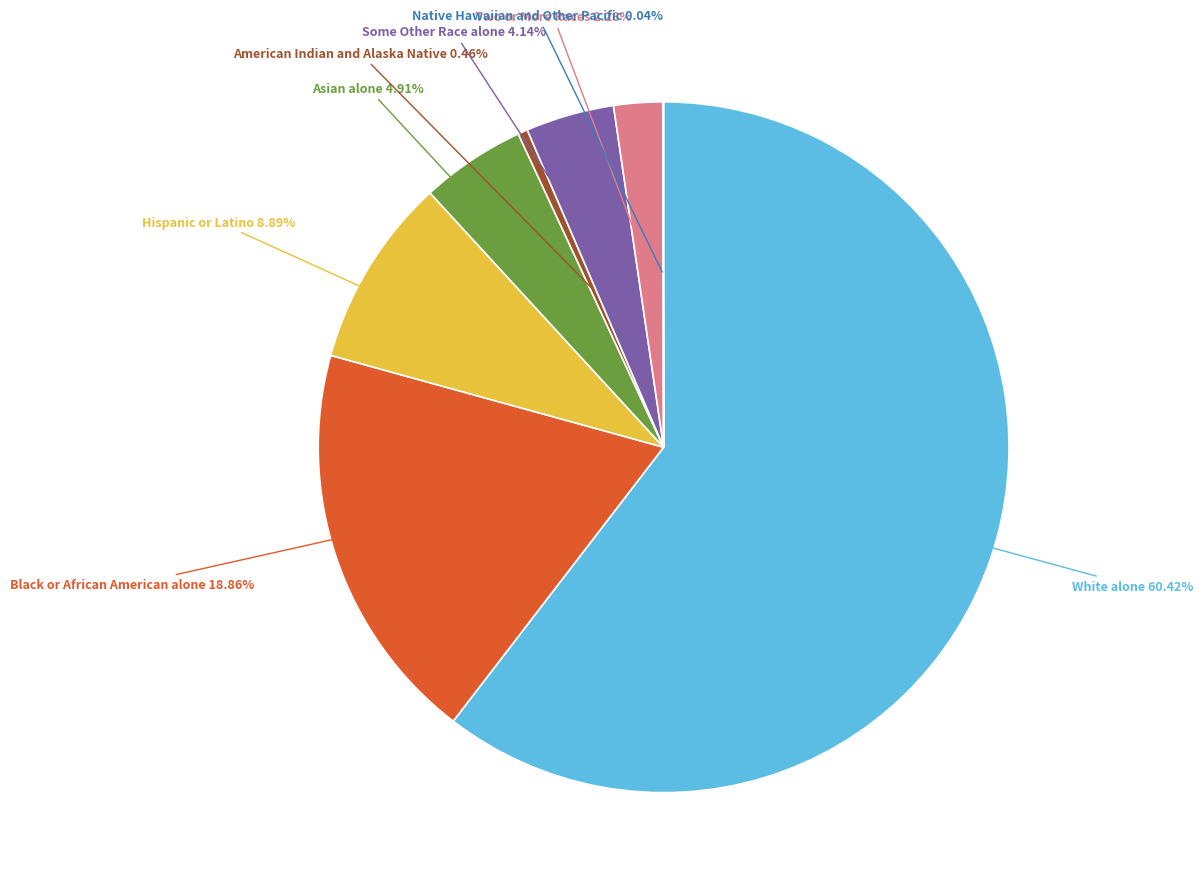

Which category has the biggest portion of the pie?

White alone